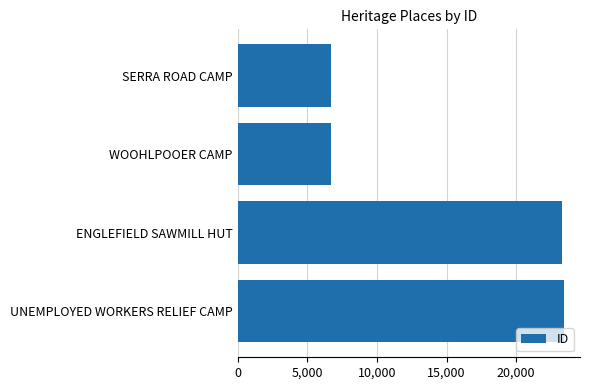

What is the label of the 1st bar from the top?

SERRA ROAD CAMP